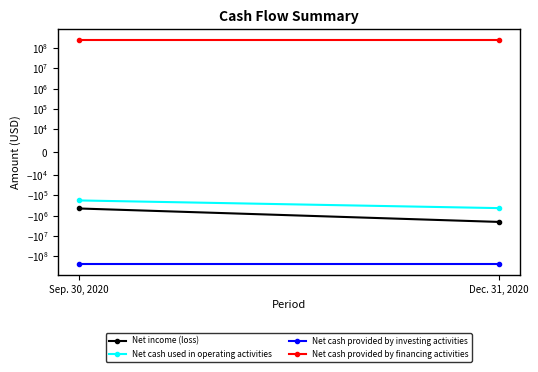

Rank the series at Dec. 31, 2020 from highest to lowest value.

Net cash provided by financing activities, Net cash used in operating activities, Net income (loss), Net cash provided by investing activities